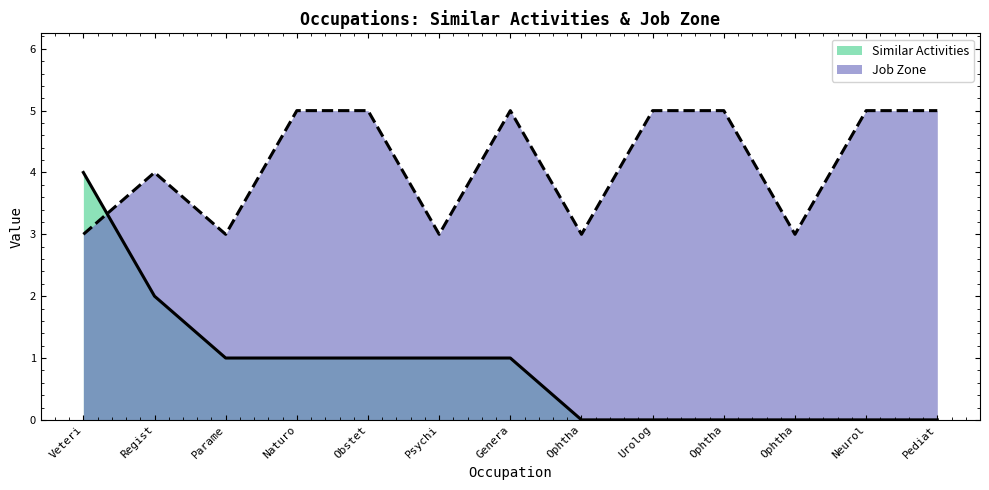

What value does the Similar Activities series have at Veteri?

4